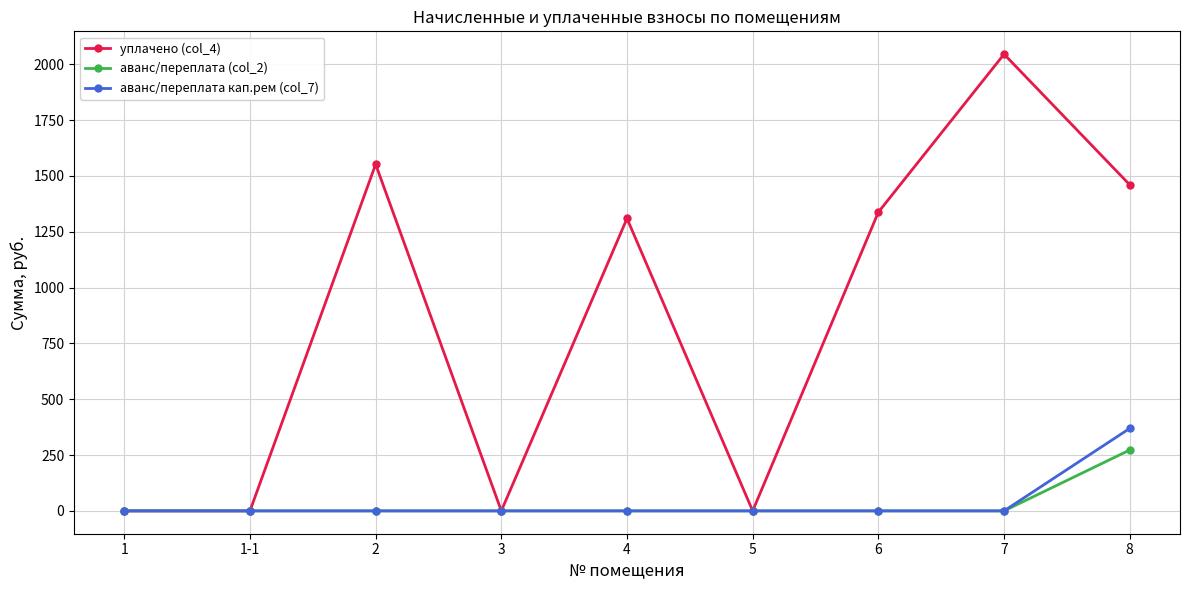

Rank the series by their maximum value, from lowest to highest.

аванс/переплата (col_2), аванс/переплата кап.рем (col_7), уплачено (col_4)